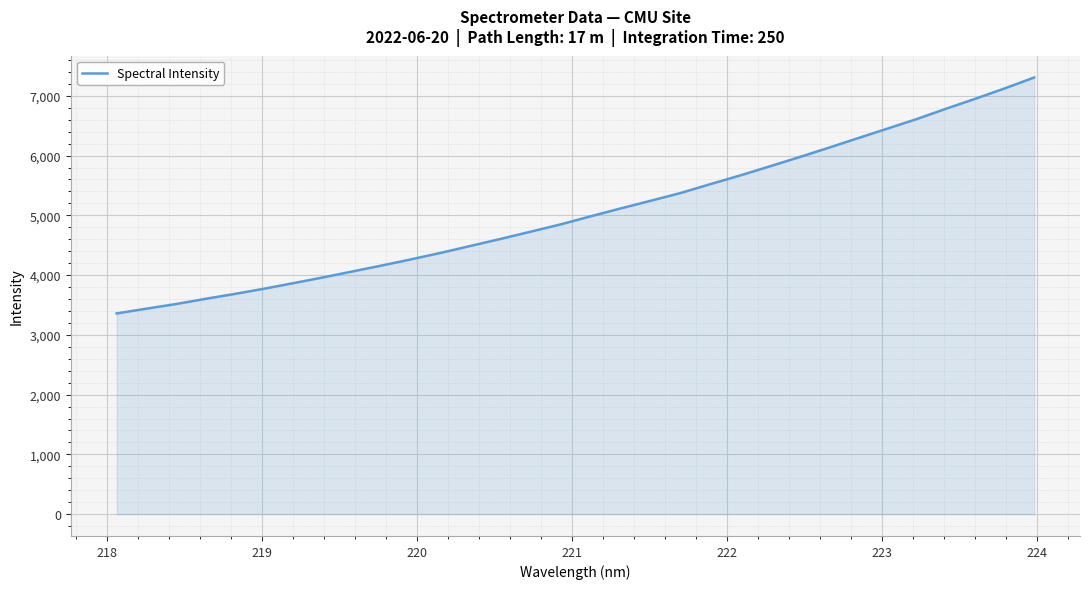

Does the chart have visible grid lines?

Yes